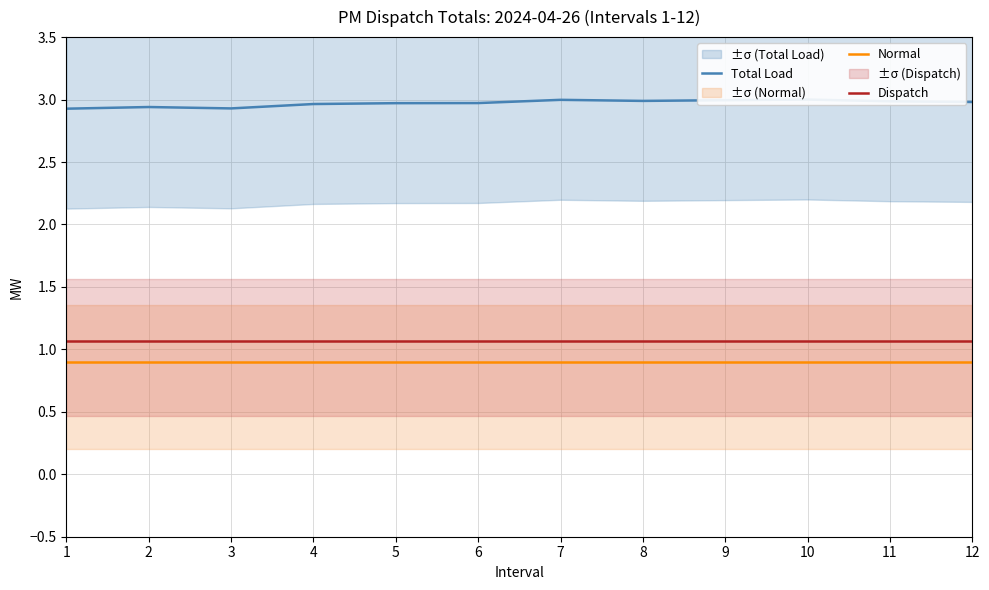

What is the sum of all Normal values?

10.8